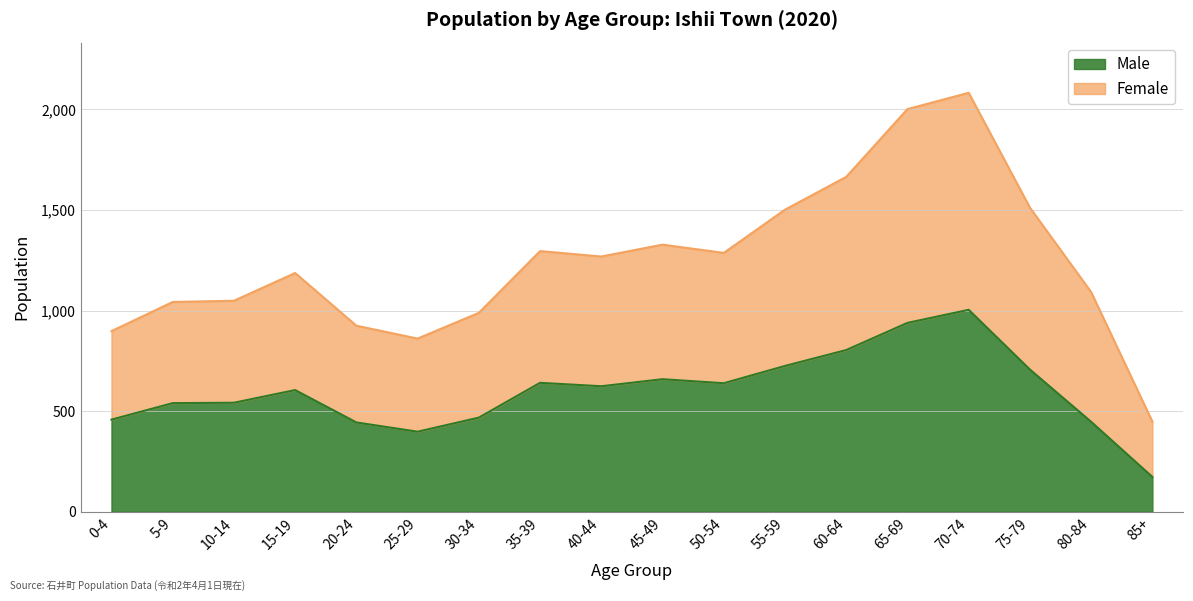

Is it true that Male equals 173 at 85+?

True